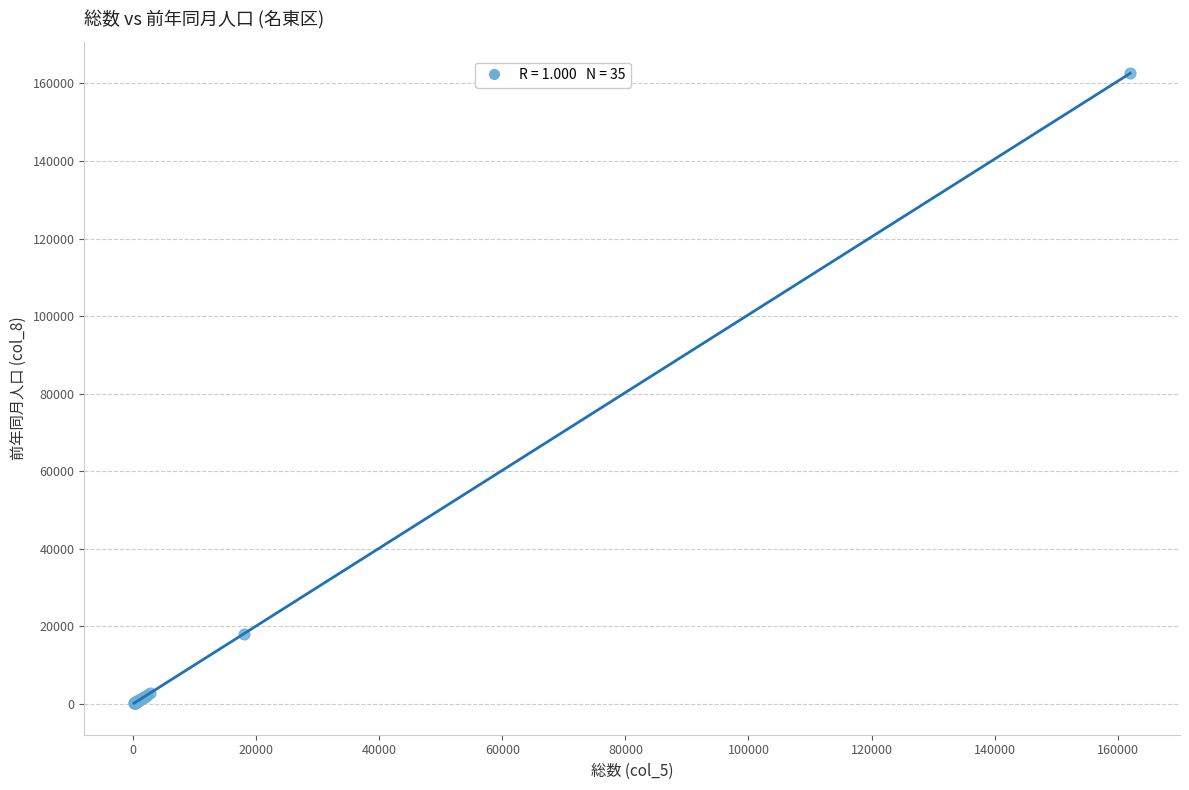

What Y value in the scatter plot is closest to 81370?

18040